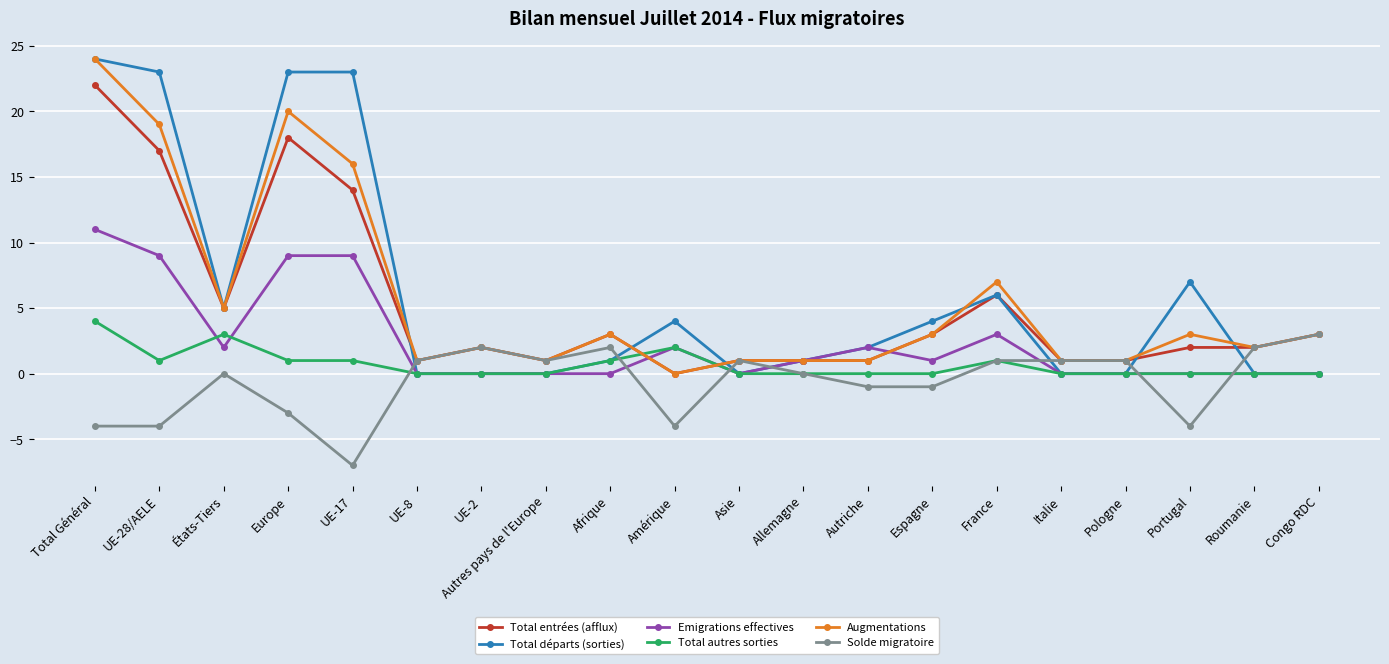

Where does the Total entrées (afflux) series first go above 2?

Total Général